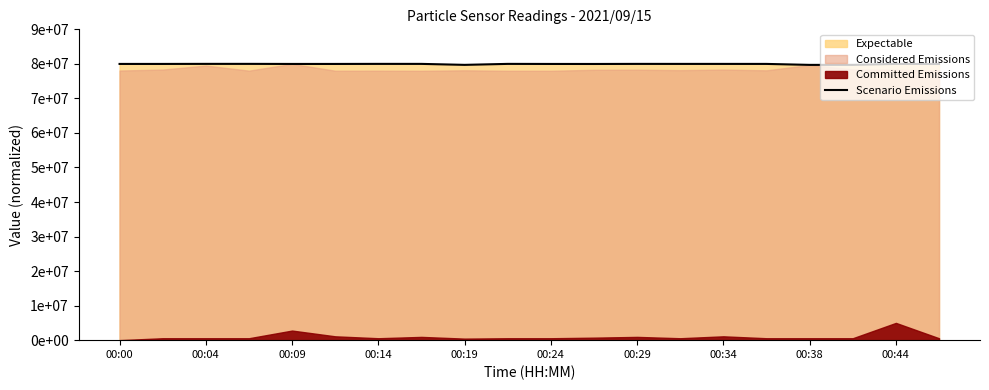

What is the change in value from 00:09 to 00:24?

-21134.1